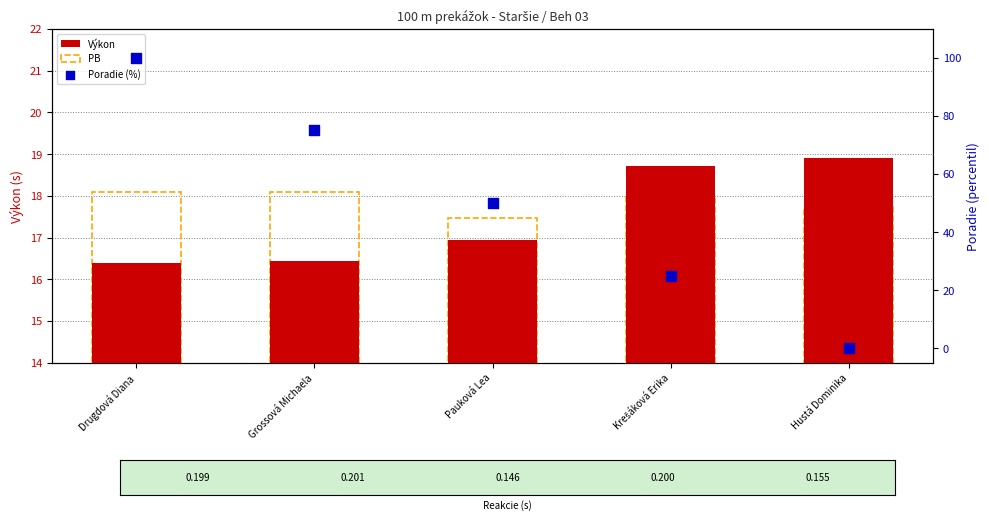

What are all the series names shown in the legend?

Výkon, PB, Poradie (%)